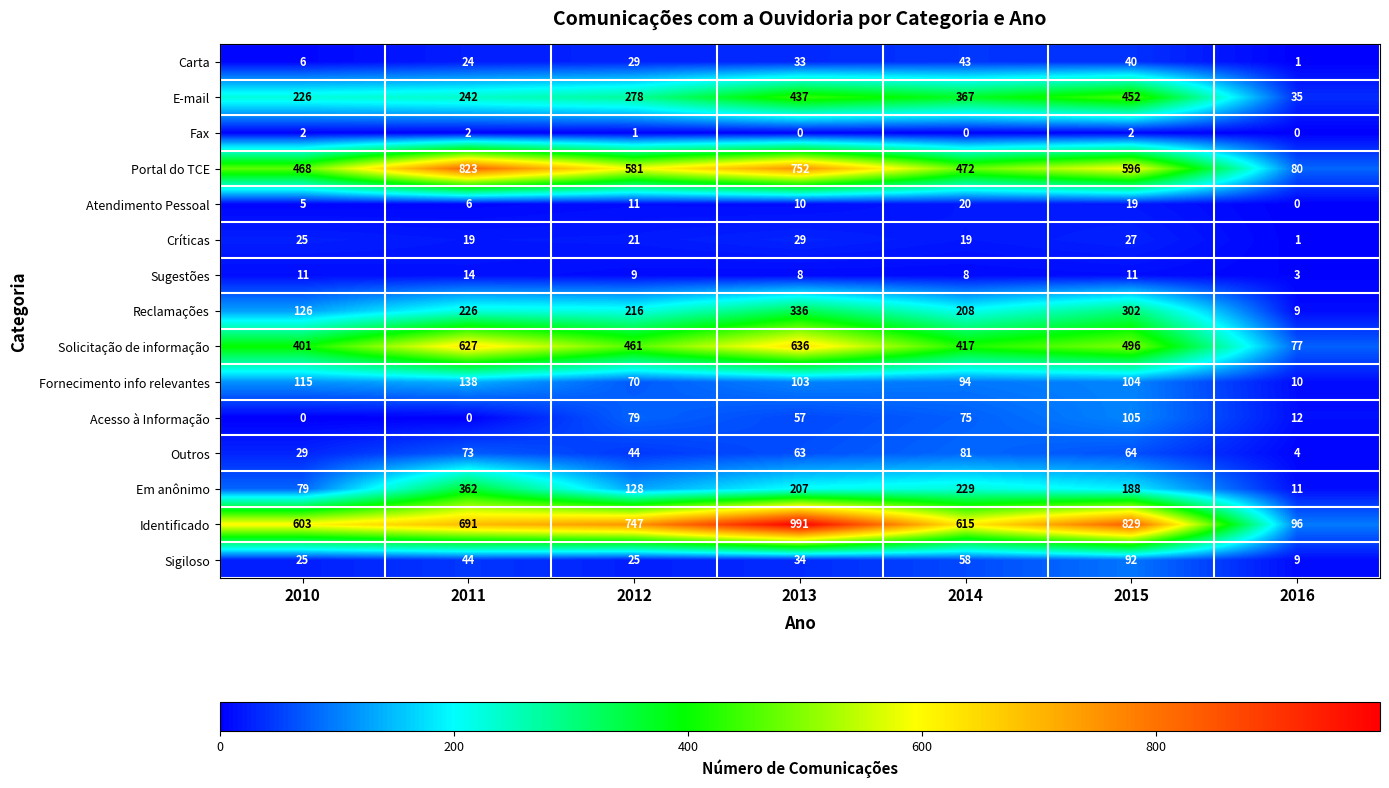

What is the sum of the Solicitação de informação values at 2010 and 2012?

862